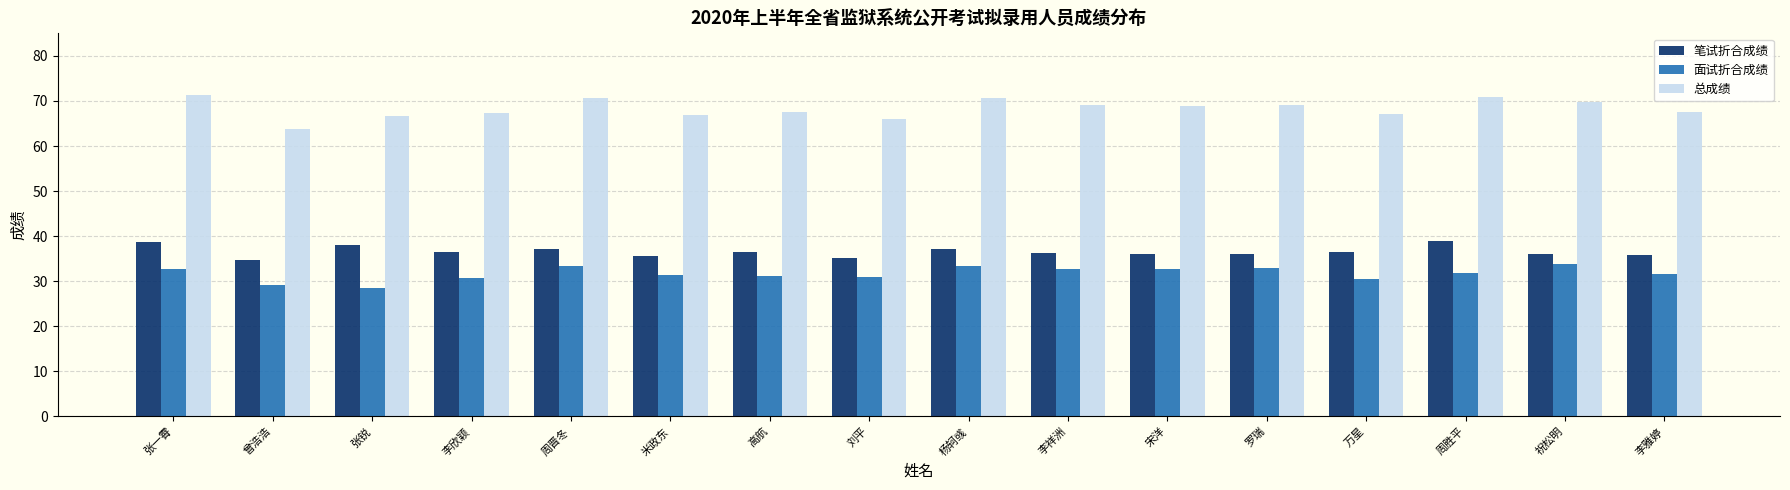

The 总成绩 series shows 67.6 at 高航. True or false?

True